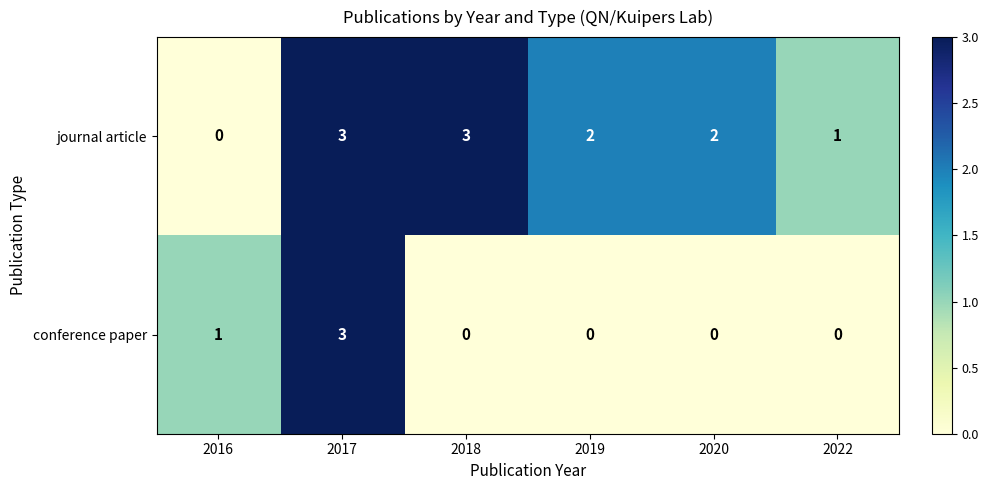

Is it true that conference paper equals 1 at 2016?

True